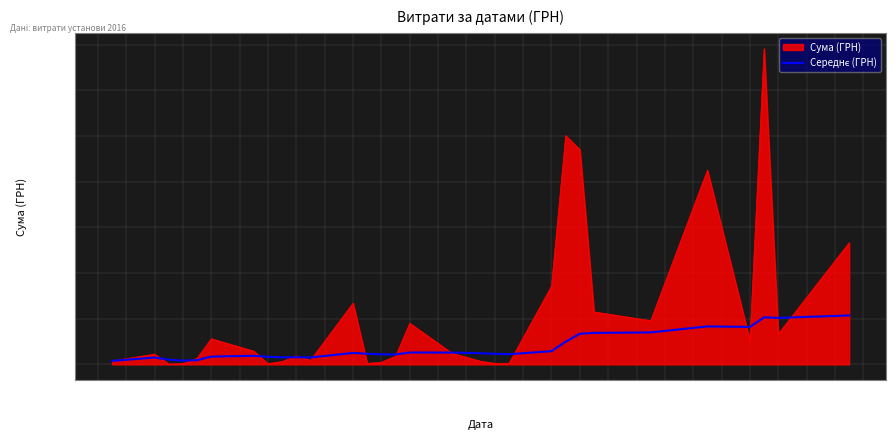

Which series has the widest spread of values?

Сума (ГРН)